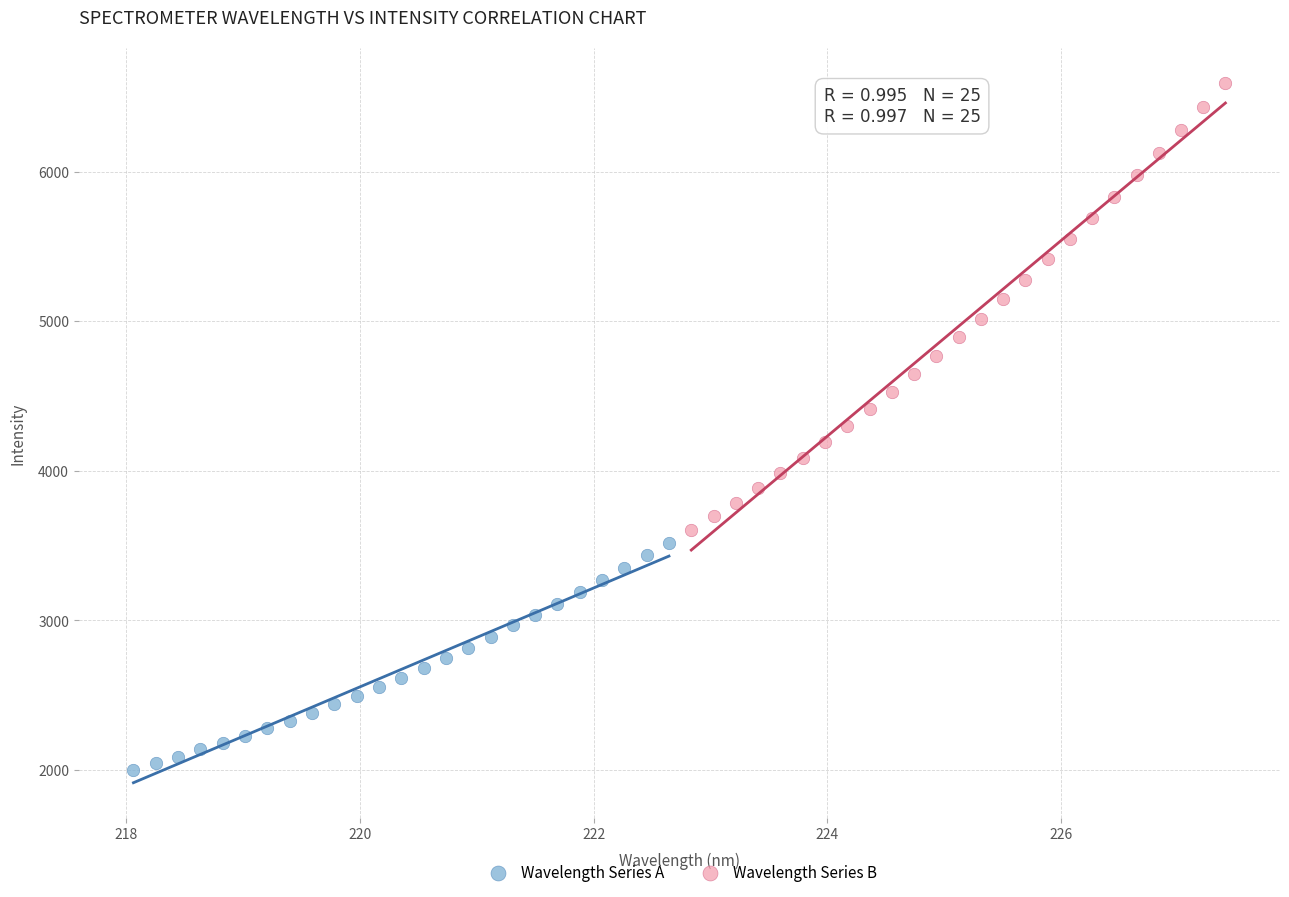

What are all the series names shown in the legend?

Wavelength Series A, Wavelength Series B